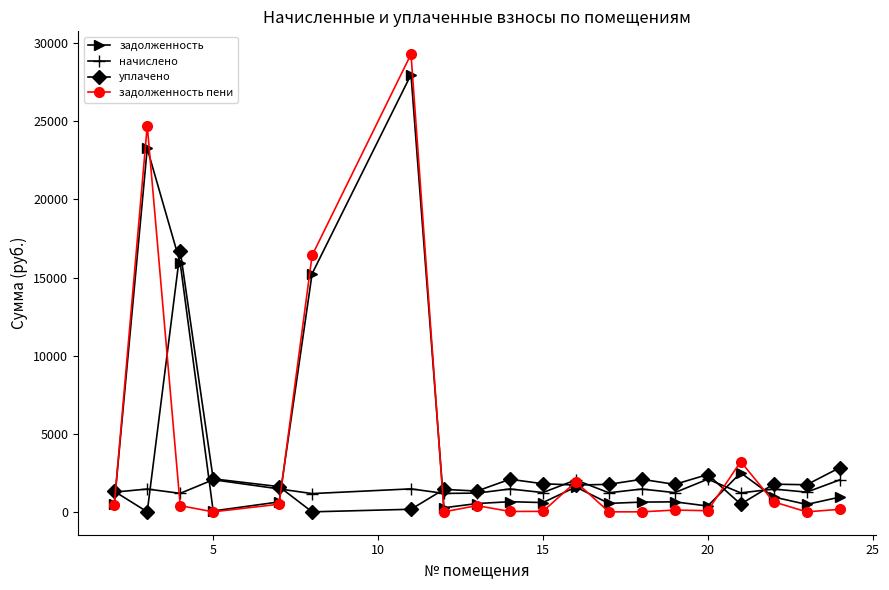

List the series in order of their peak value, lowest first.

начислено, уплачено, задолженность, задолженность пени